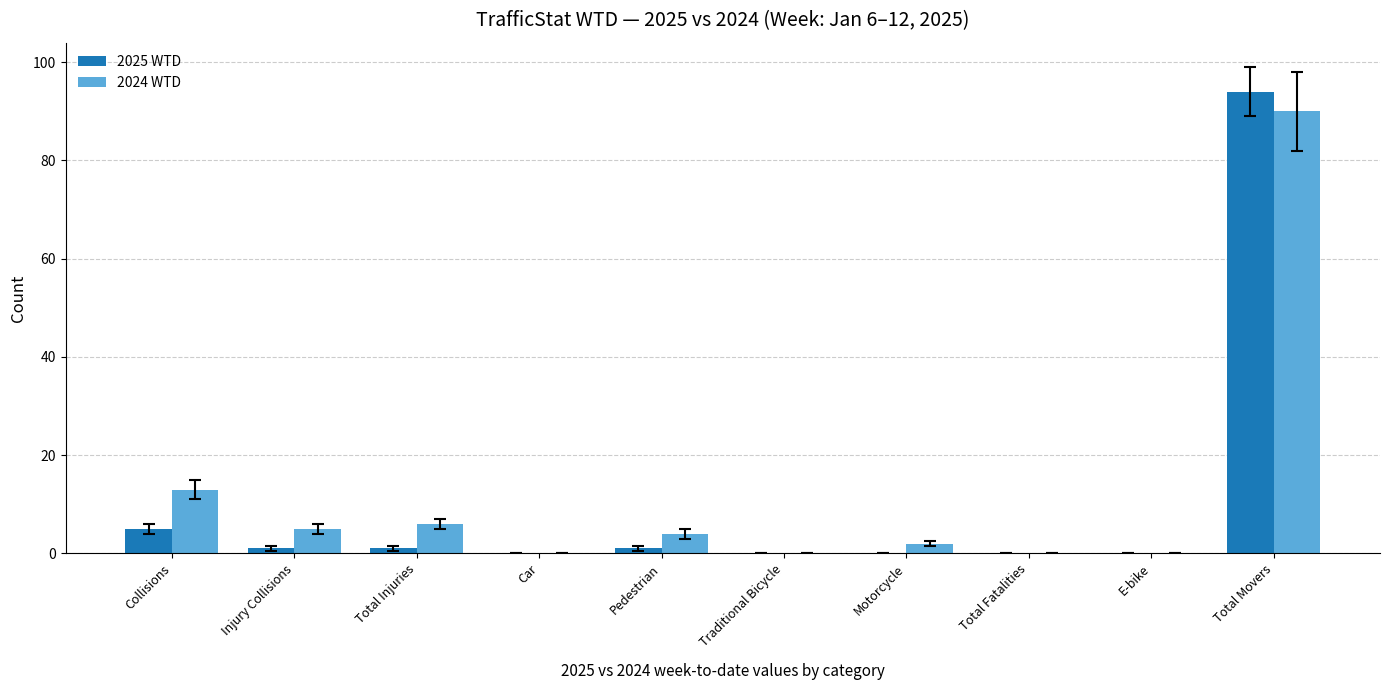

Which series changed the most between Motorcycle and E-bike?

2024 WTD